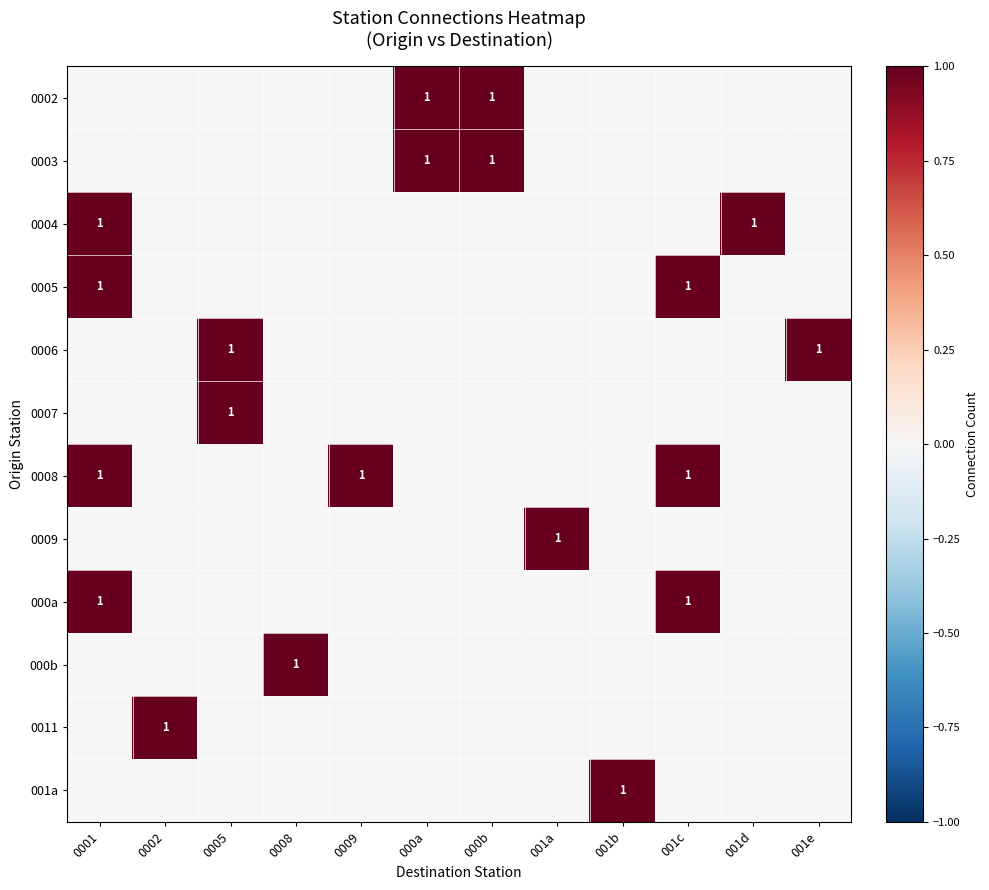

True or false: 0011 has a value of 0 at 001a.

True